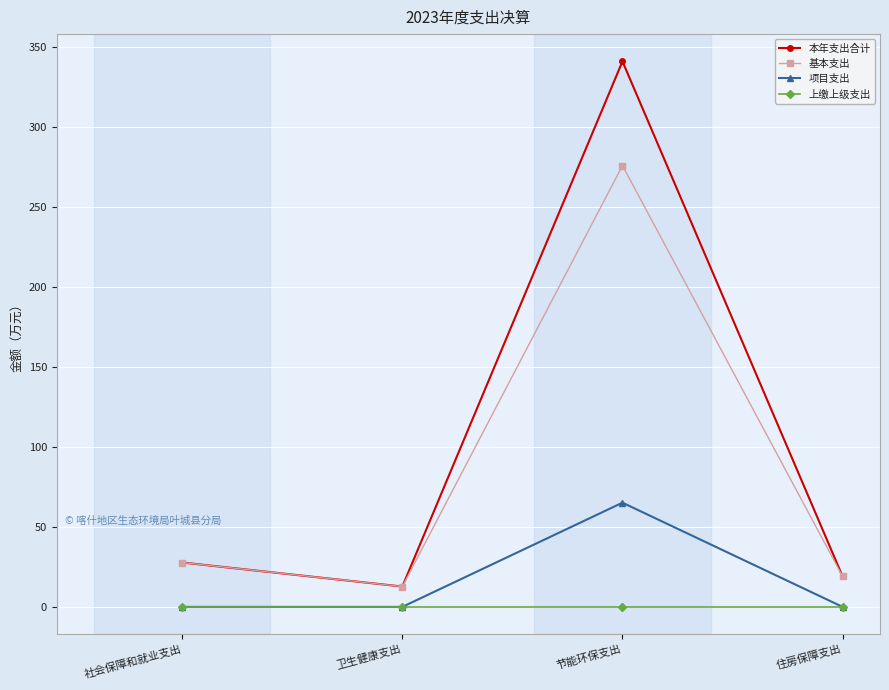

Which series has the largest range (max minus min)?

本年支出合计